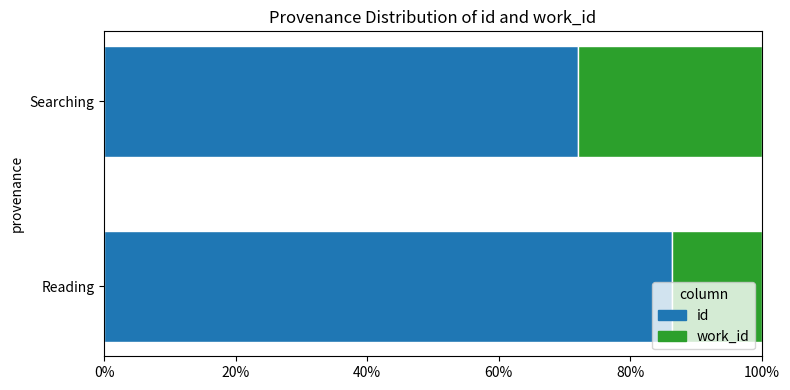

Which category has the highest value in the id series?

Reading